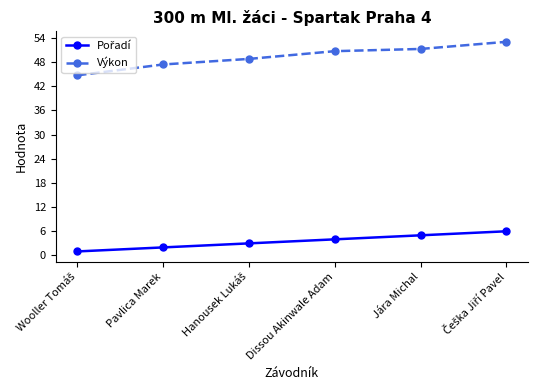

Which series has the widest spread of values?

Výkon